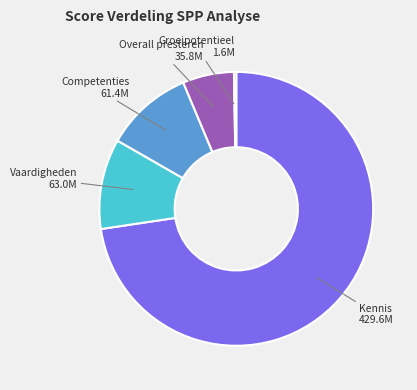

Is there any slice that represents more than half of the pie?

Yes